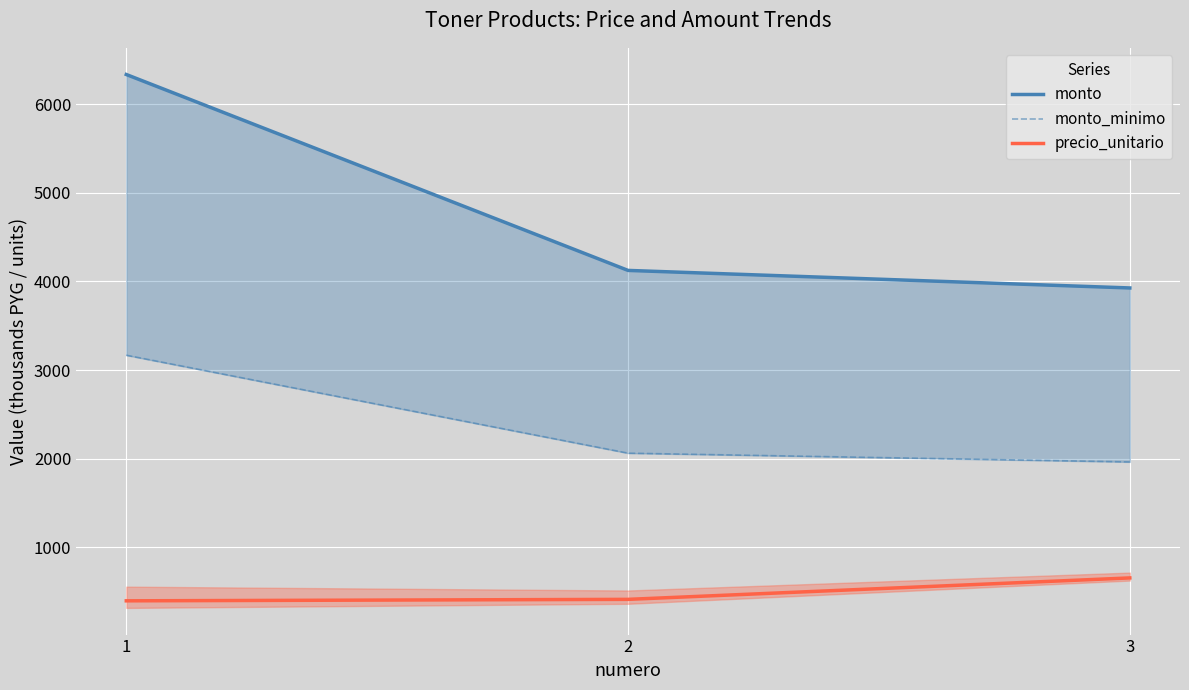

At how many categories does at least one series exceed 1001?

3